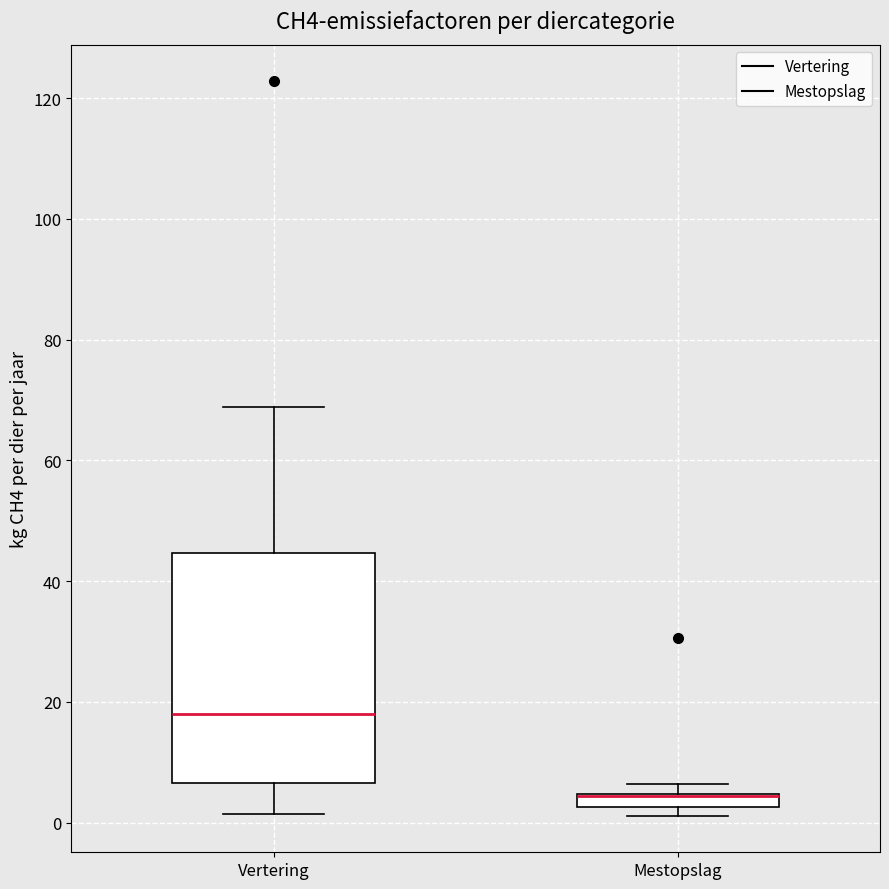

Where does the median line of the box for Vertering sit on the y-axis? The values are not printed on the chart, so give them approximately, as read against the axis.

18